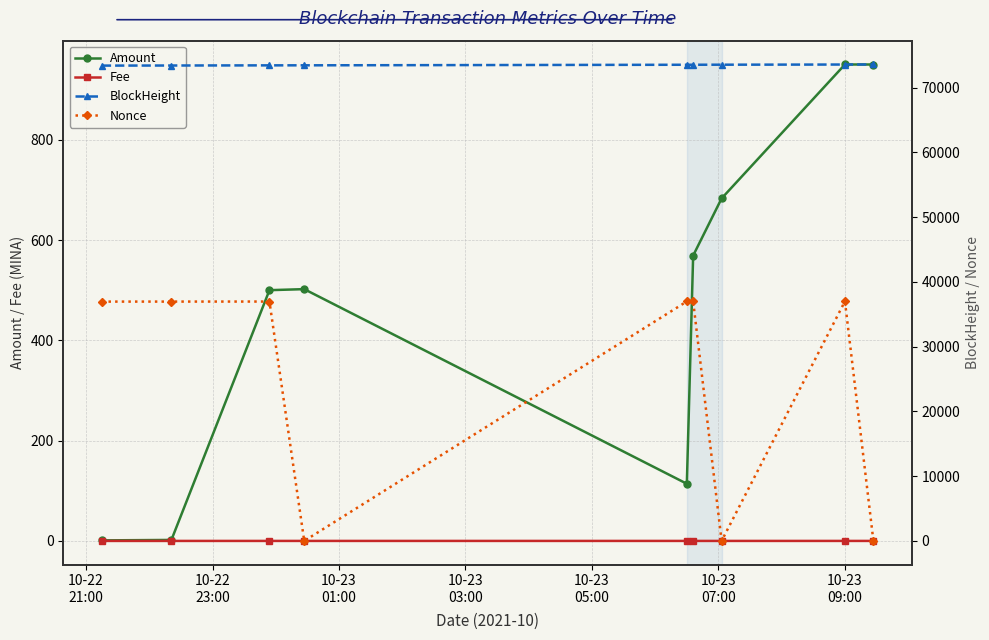

The value of Fee at 10-23
07:00 is 0.0. True or false?

False